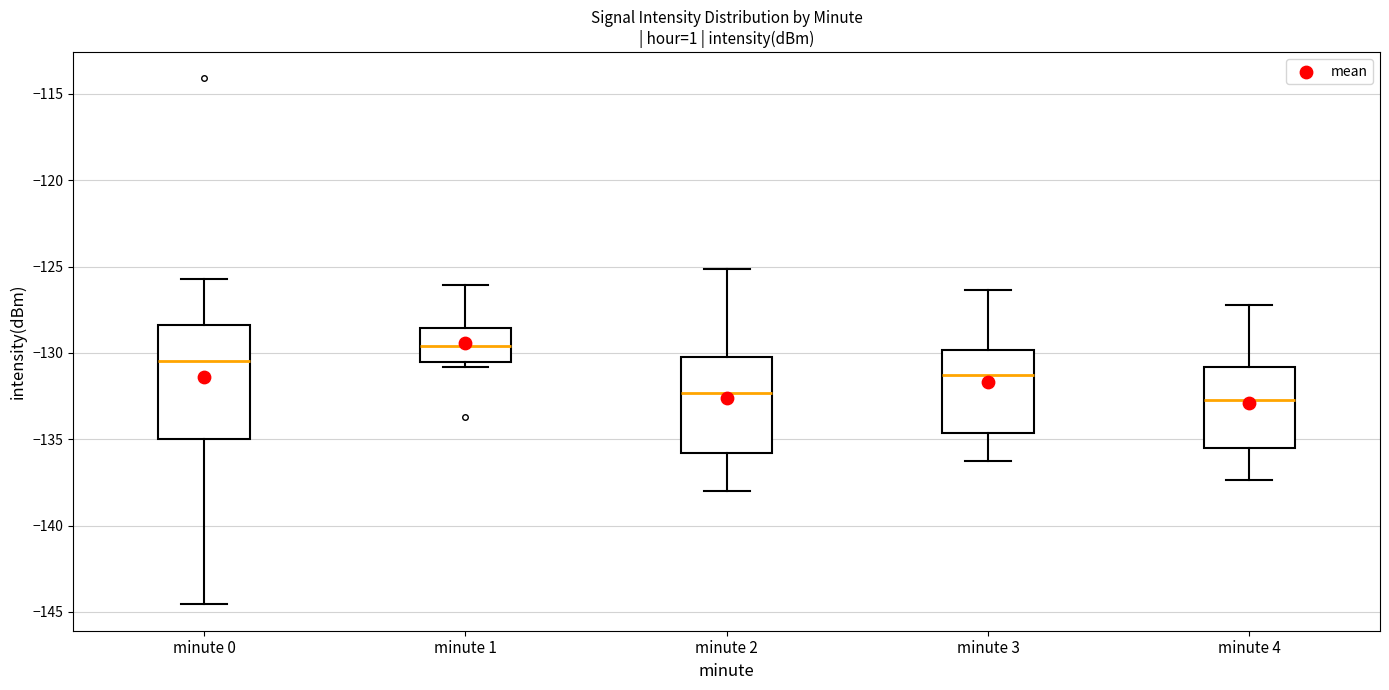

Reading left to right, transcribe this box plot: for each box, give where its median line is, the range the box spans, and where its two whiskers end, as read against the y-axis. The values are not printed on the chart, so give them approximately, as read against the axis.

minute 0: median -130.5, box -135.0 to -128.5, whiskers -144.5 to -125.5
minute 1: median -129.5, box -130.5 to -128.5, whiskers -131.0 to -126.0
minute 2: median -132.5, box -136.0 to -130.5, whiskers -138.0 to -125.0
minute 3: median -131.5, box -134.5 to -130.0, whiskers -136.0 to -126.5
minute 4: median -132.5, box -135.5 to -131.0, whiskers -137.5 to -127.0